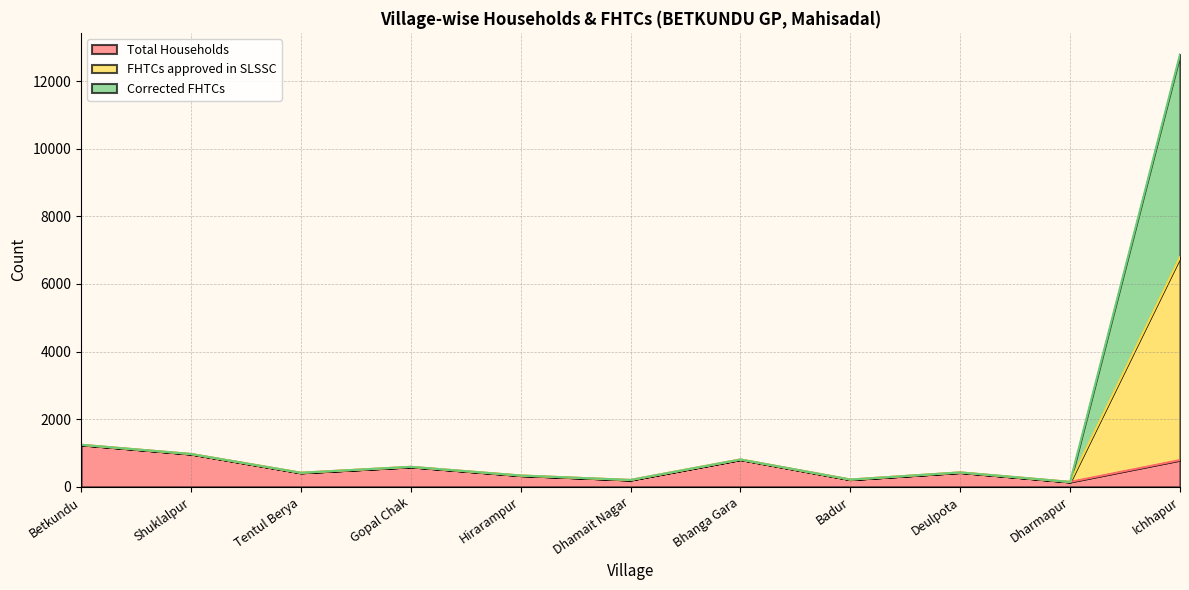

What is the average value of the Total Households series?

560